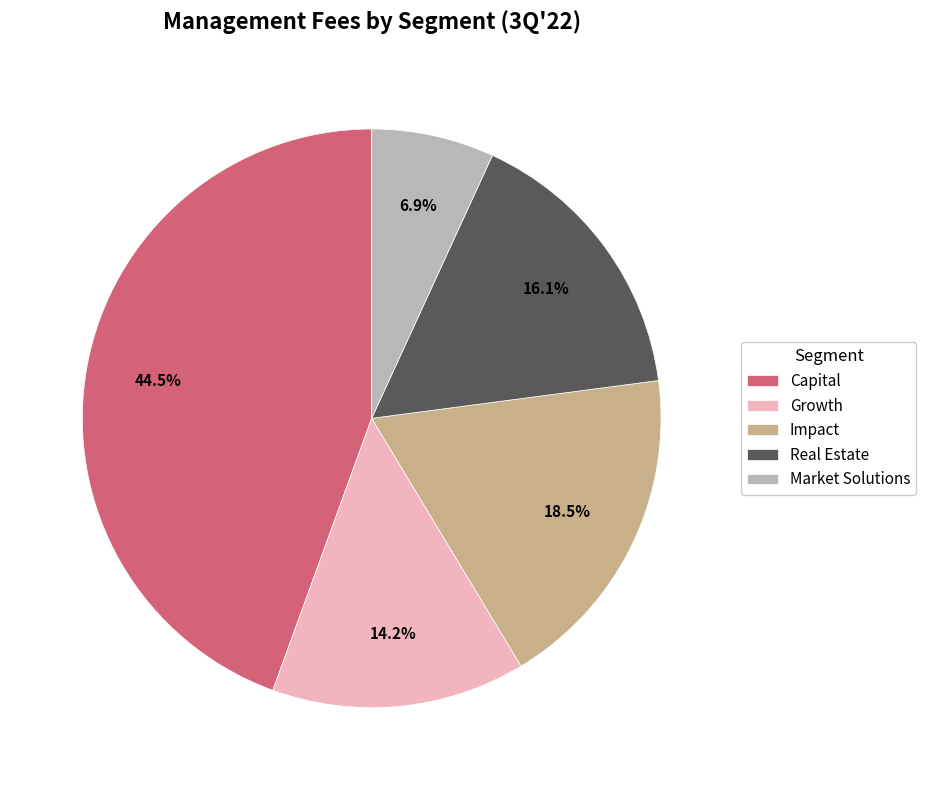

True or false: Real Estate accounts for 16% of the total.

True